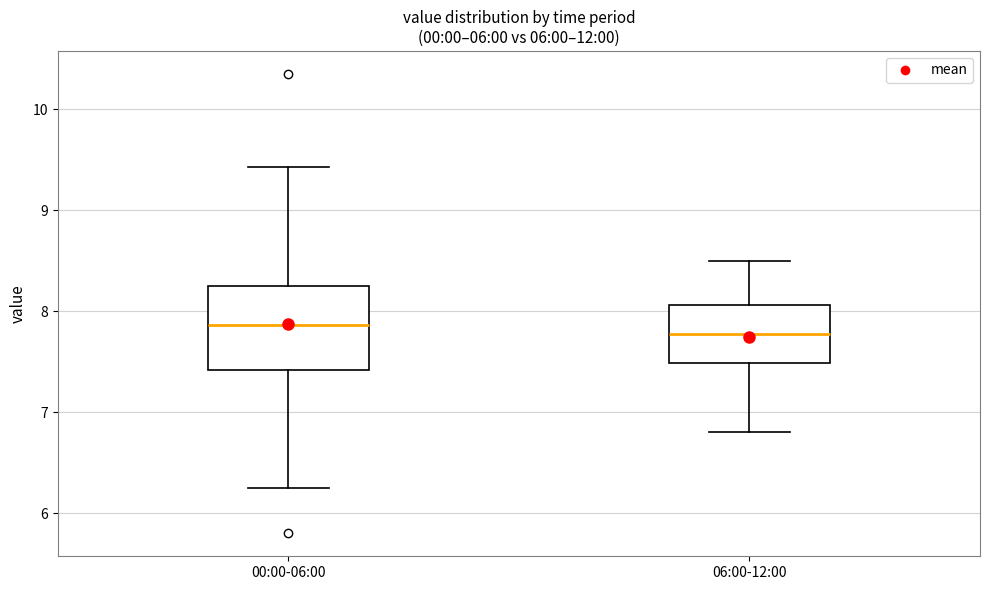

Comparing the boxes themselves (not the whiskers), which one is the tallest?

00:00-06:00